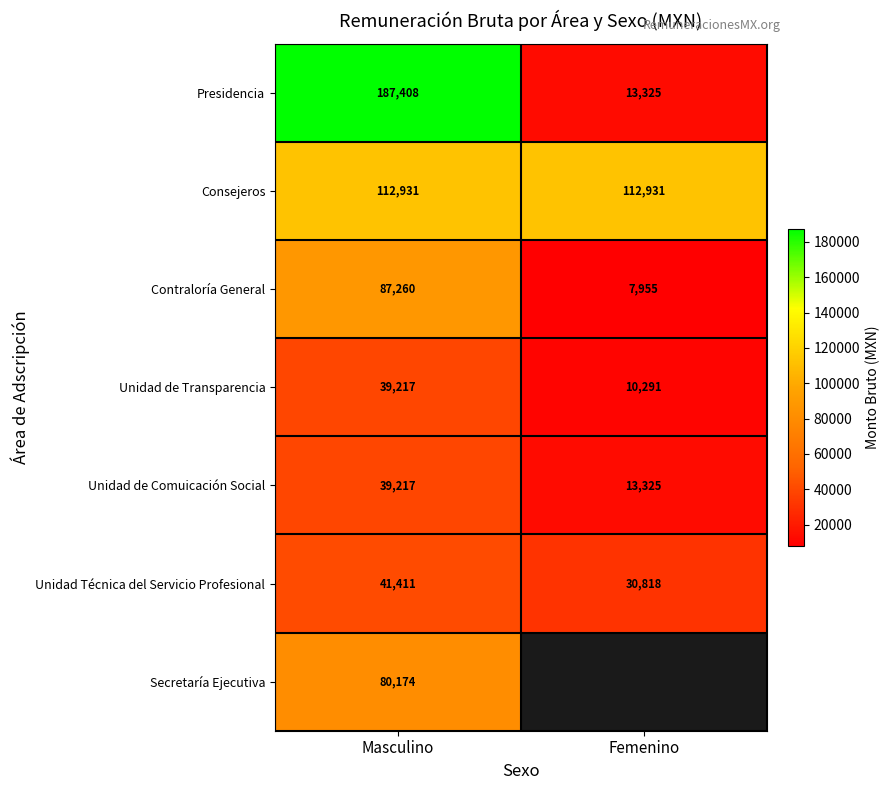

List the labels in order of Unidad de Comuicación Social value, smallest first.

Femenino, Masculino